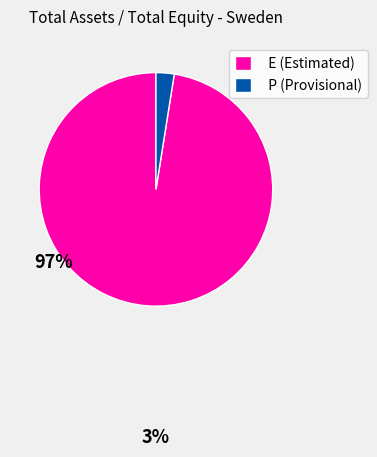

Does any single category account for the majority?

Yes